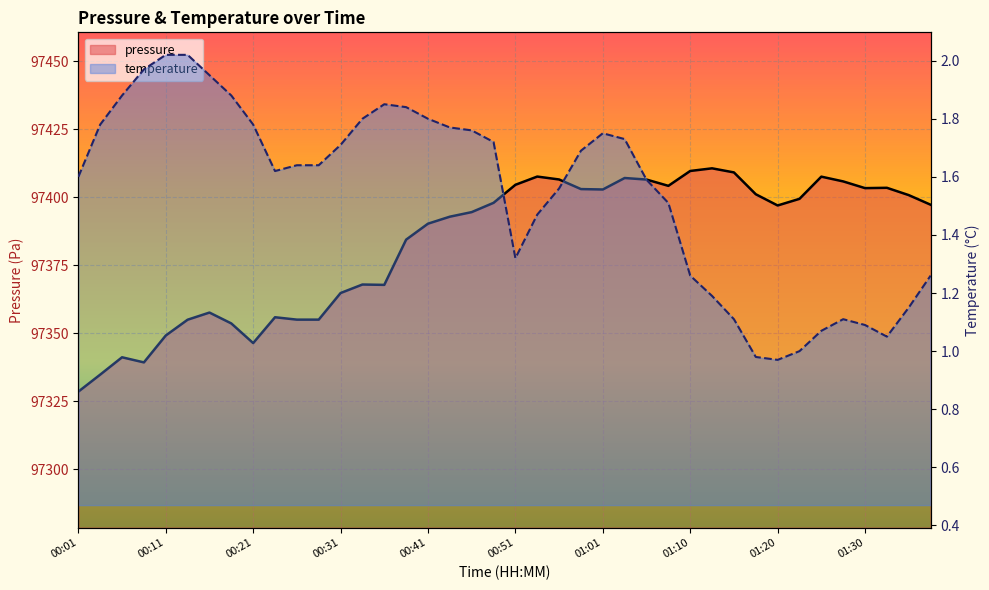

The value of pressure at 00:31 is 38279.9. True or false?

False